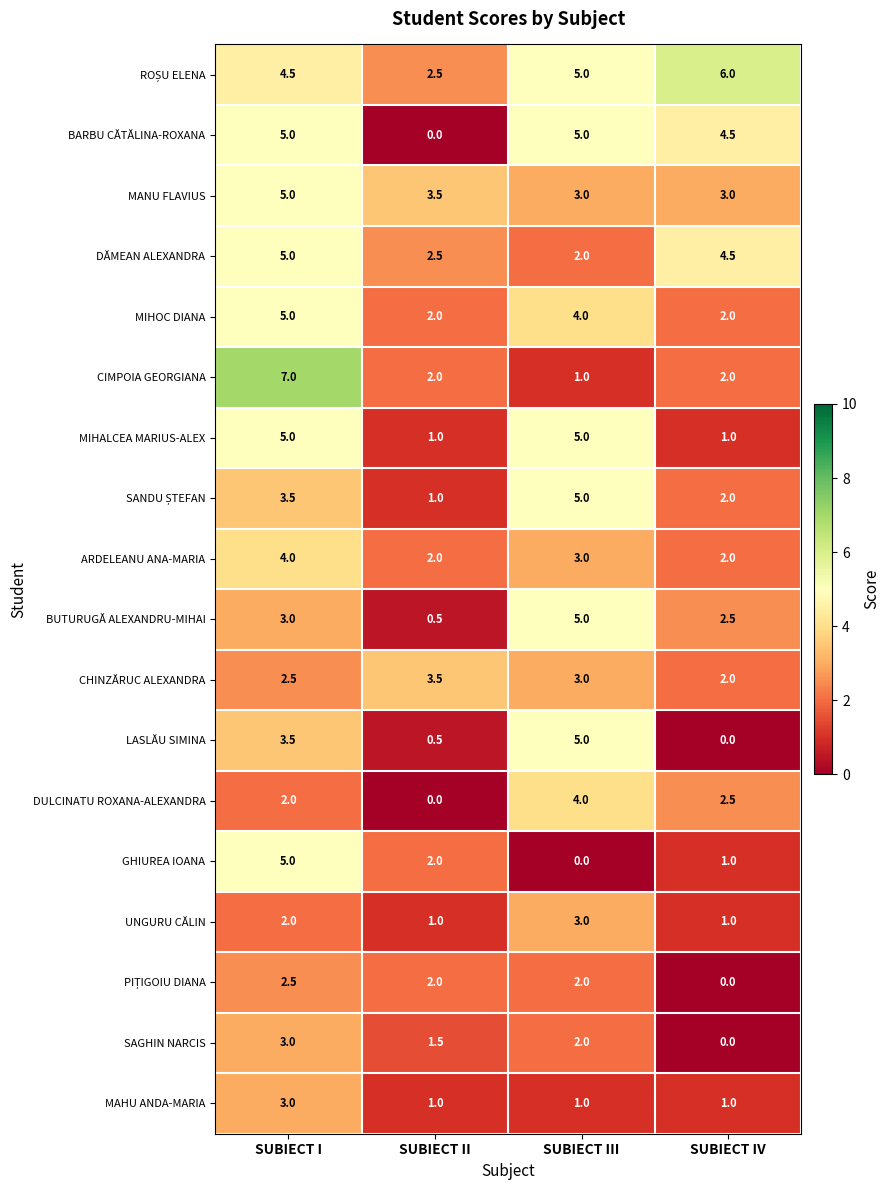

The value of MIHOC DIANA at SUBIECT III is 4.0. True or false?

True